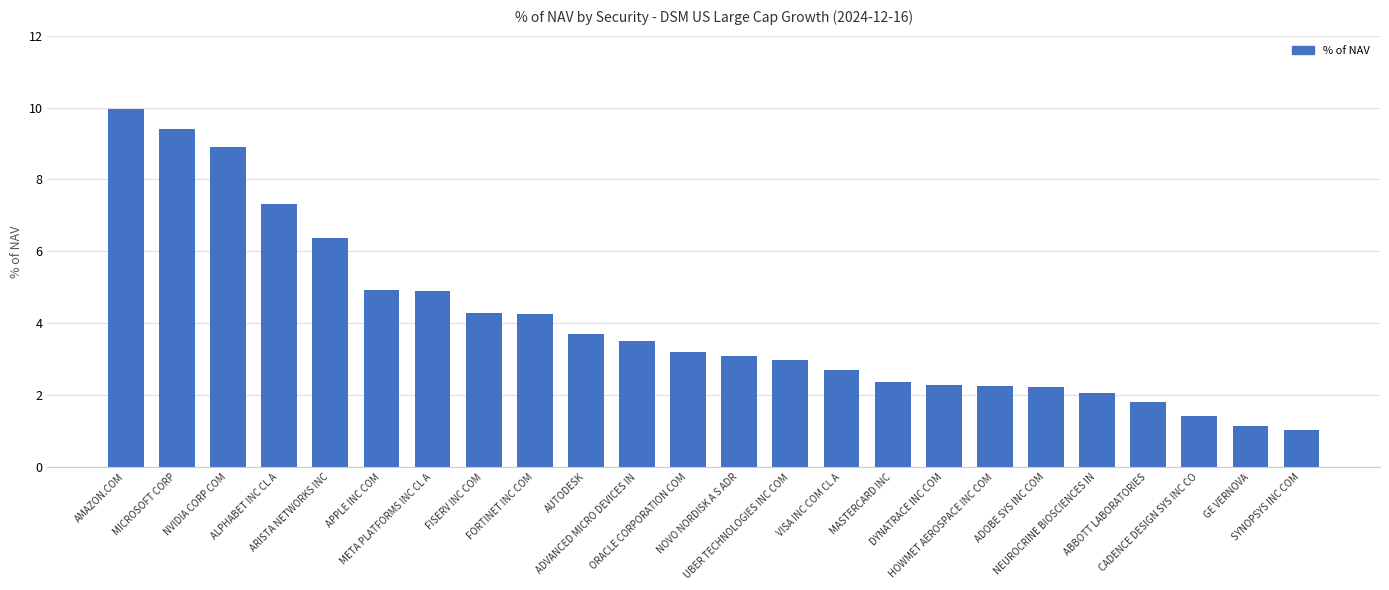

What is the minimum value shown in the chart?

1.0